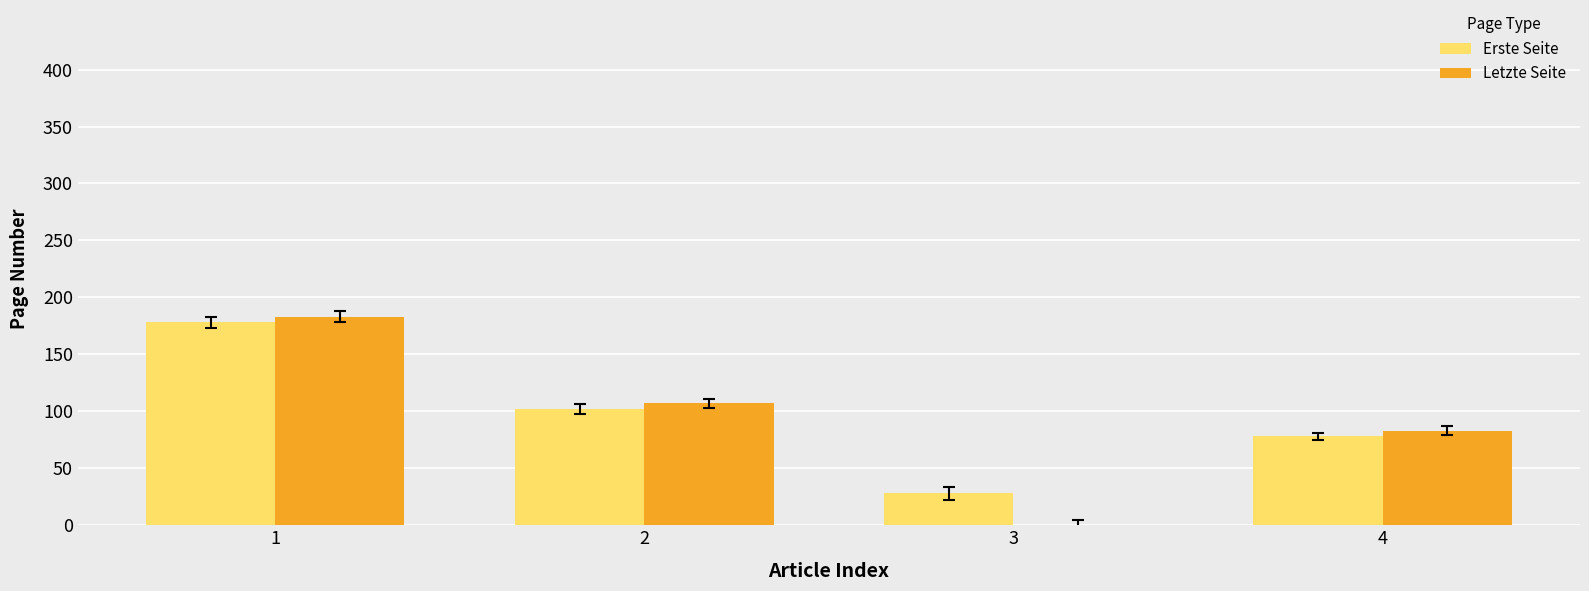

What is the sum of all Erste Seite values?

386